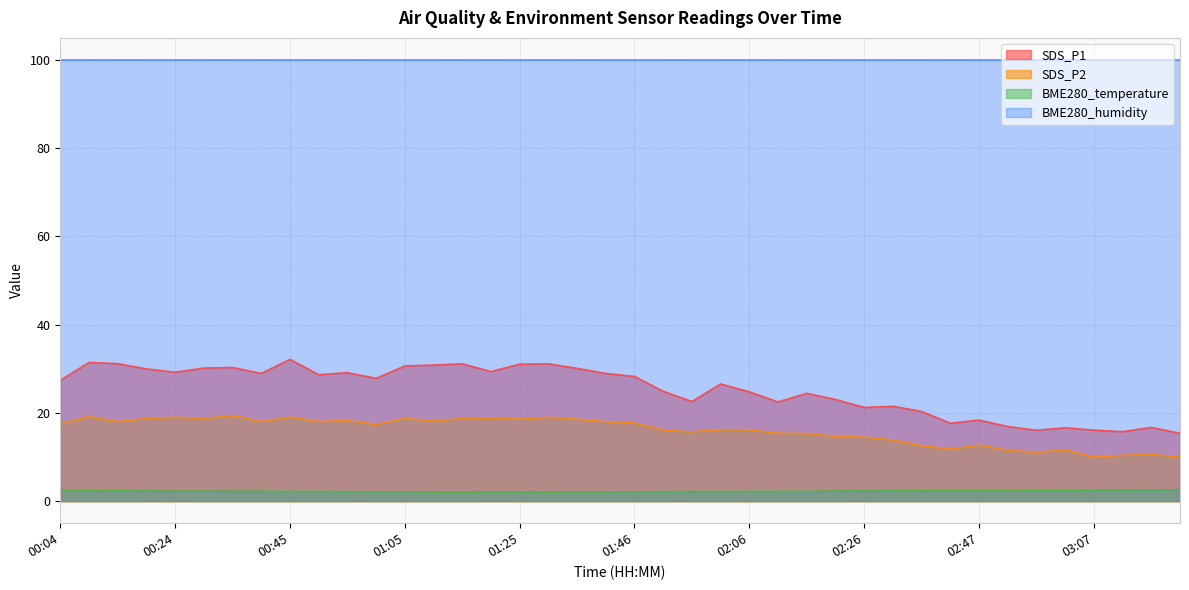

Is the value of SDS_P2 at 03:07 greater than the value of BME280_temperature at 02:31?

Yes